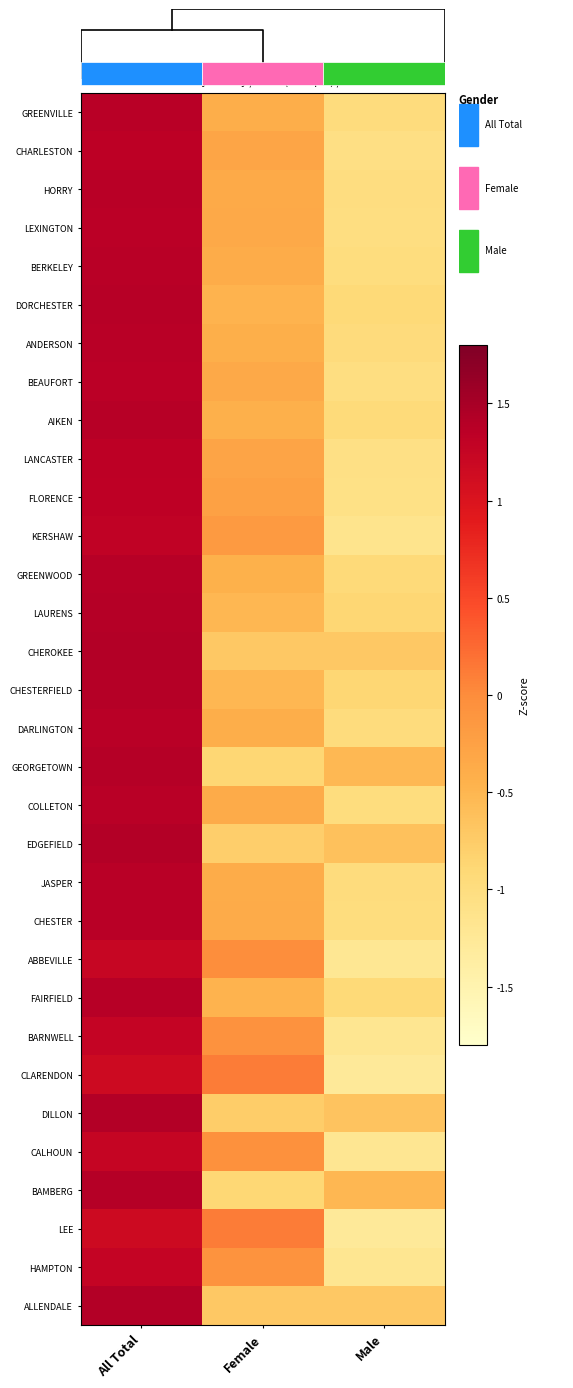

Where does the LAURENS series first go above 0?

All Total